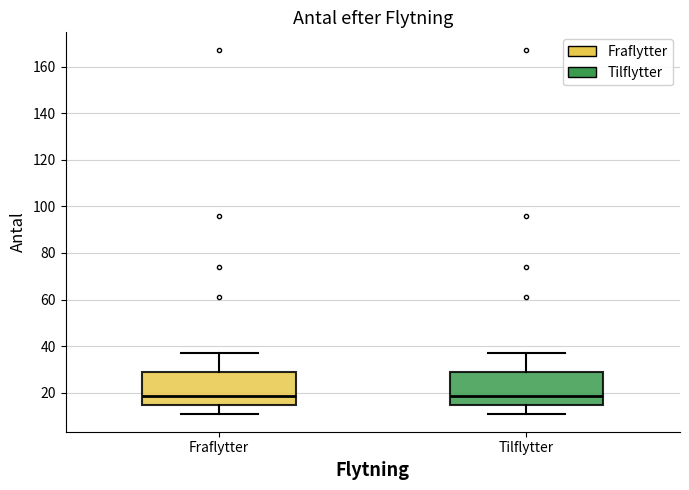

Reading left to right, read every box against the y-axis: the position of its median line, the range the box covers, and the ends of its whiskers. The values are not printed on the chart, so give them approximately, as read against the axis.

Fraflytter: median 18, box 14 to 30, whiskers 12 to 38
Tilflytter: median 18, box 14 to 30, whiskers 12 to 38